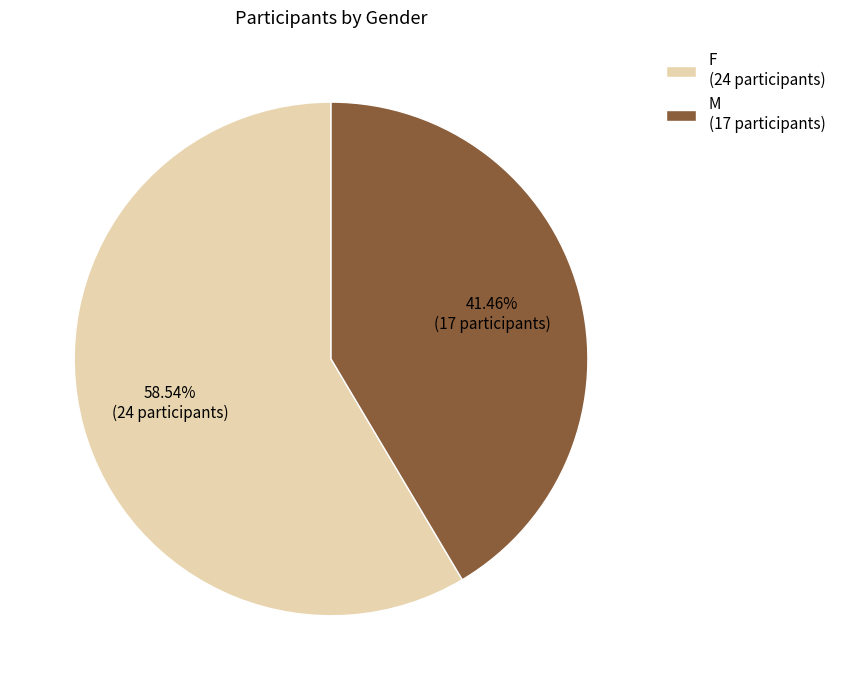

How many segments does this pie chart have?

2